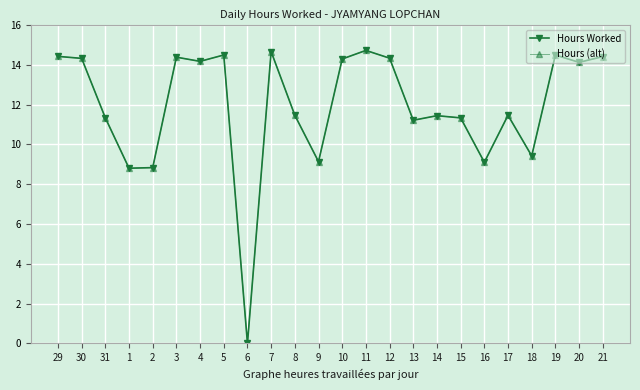

Is this an area chart (filled region under the line)?

No